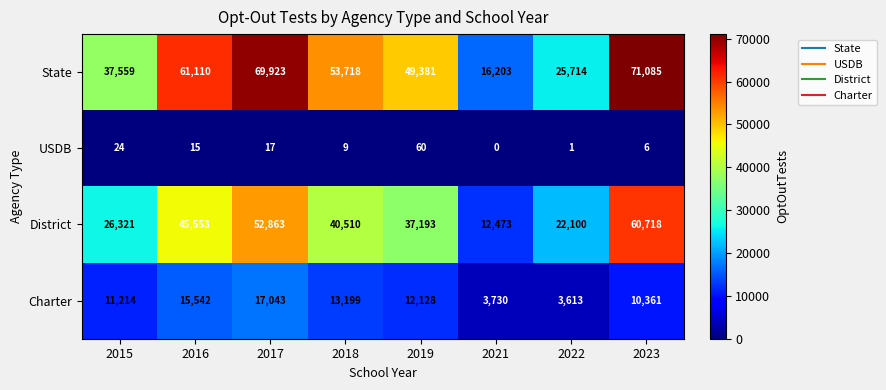

What is the difference between the second highest and minimum values in the USDB series?

24